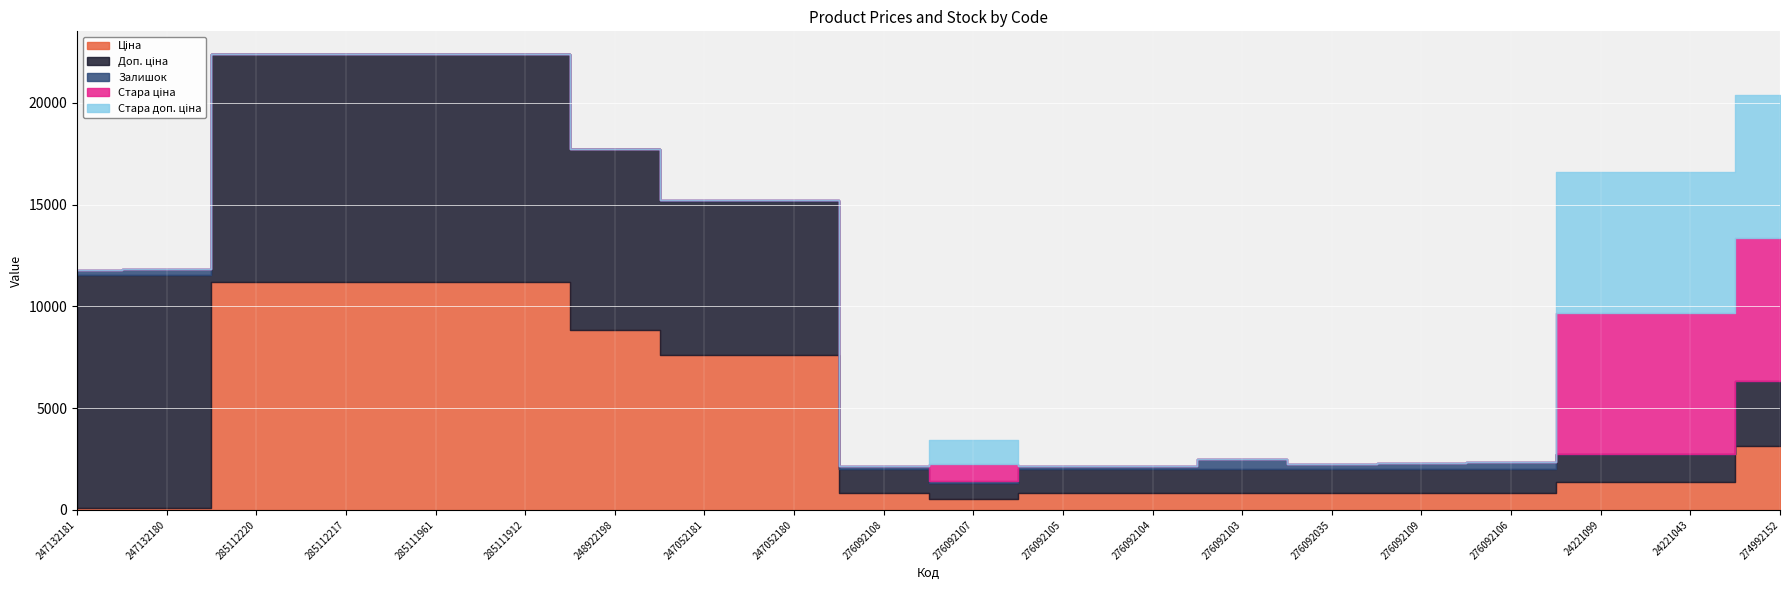

How many series are shown in this chart?

5